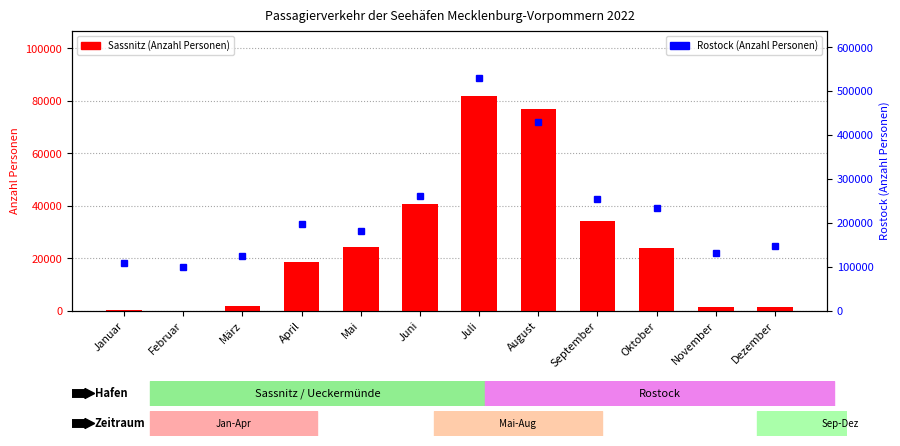

What is the label of the 7th bar from the left?

Juli